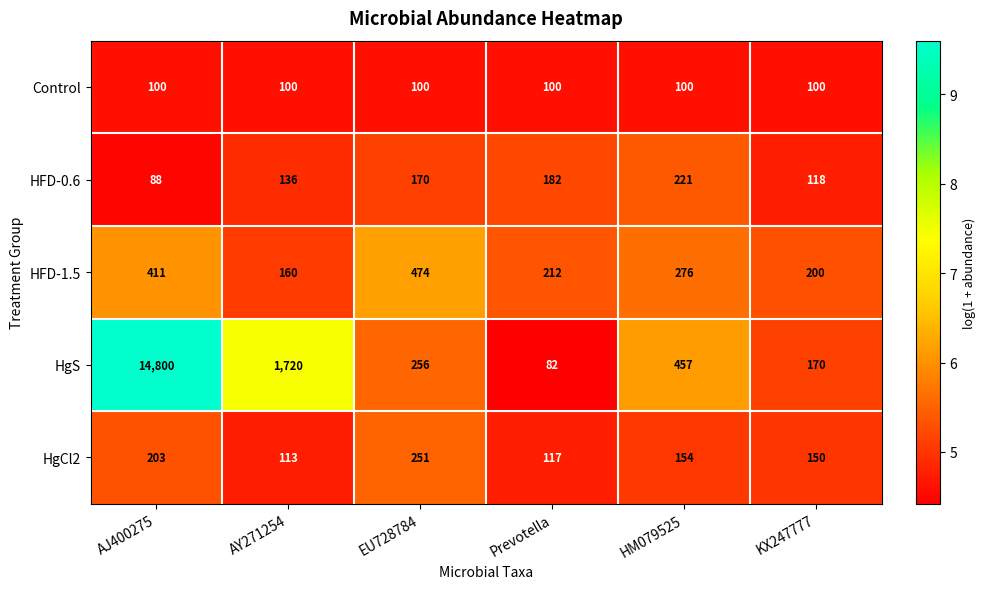

What is the maximum value shown in the chart?

14800